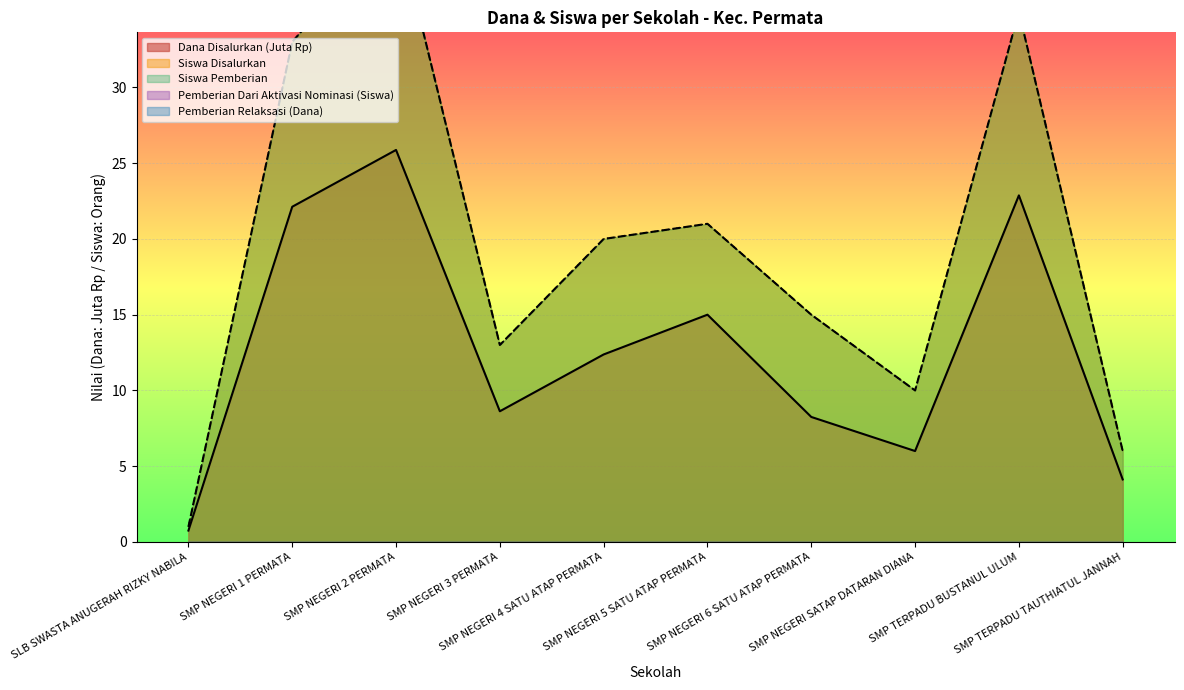

What is the difference between the second highest and second lowest values in the Siswa Pemberian series?

29.0